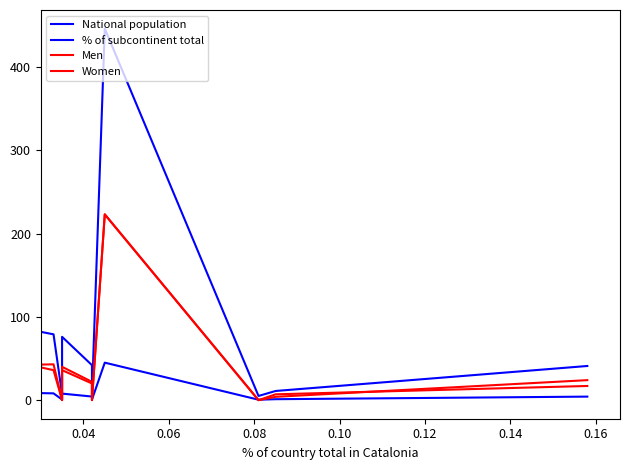

Count the number of data series in this chart.

4